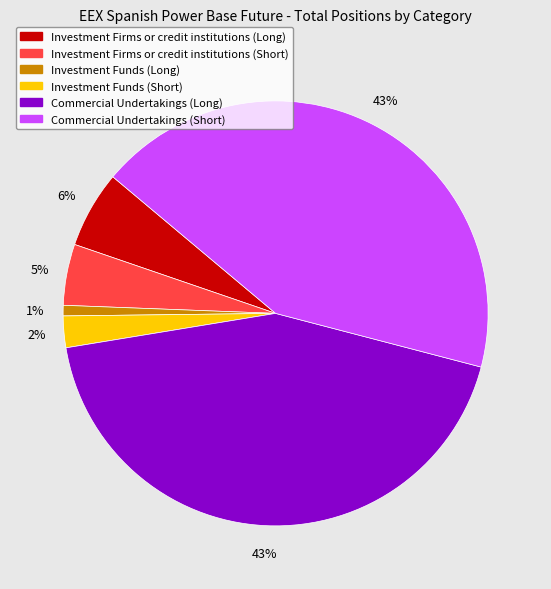

Which has a higher value, Investment Firms or credit institutions (Long) or Investment Funds (Short)?

Investment Firms or credit institutions (Long)